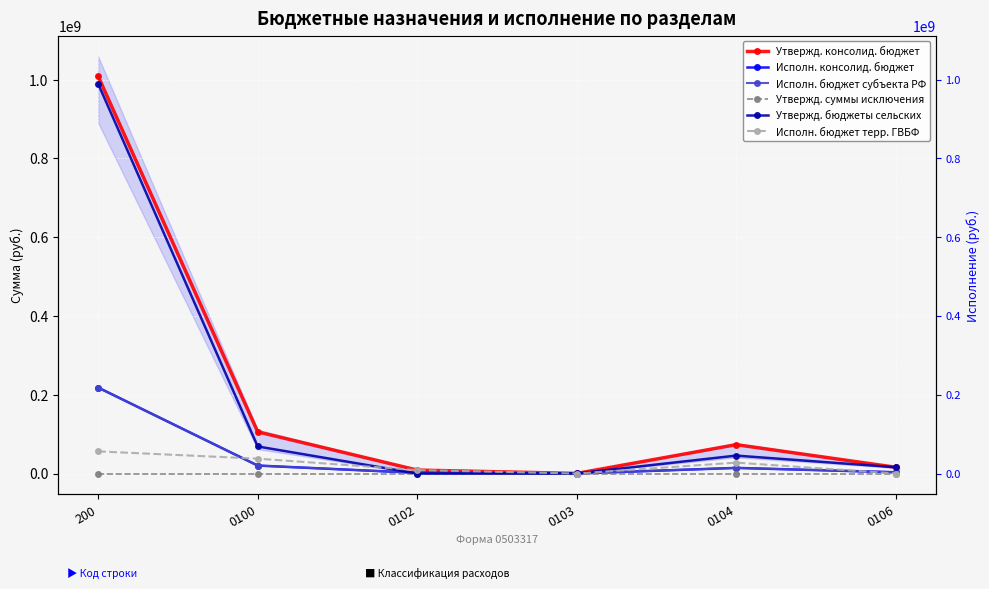

Reading left to right, list all the values displayed in this chart.

Утвержд. консолид. бюджет: 200=1008151807.1	0100=105824639.7	0102=8772450.0	0103=206000.0	0104=73263600.2	0106=15910604.0
Исполн. консолид. бюджет: 200=218151288.2	0100=20238183.1	0102=1728991.7	0103=35055.5	0104=14277130.0	0106=3186264.7
Исполн. бюджет субъекта РФ: 200=218151288.2	0100=20238183.1	0102=1728991.7	0103=35055.5	0104=14277130.0	0106=3186264.7
Утвержд. суммы исключения: 200=0.0	0100=0.0	0102=0.0	0103=0.0	0104=0.0	0106=0.0
Утвержд. бюджеты сельских: 200=988962919.3	0100=68730810.6	0102=0.0	0103=200000.0	0104=45514951.2	0106=15910604.0
Исполн. бюджет терр. ГВБФ: 200=56234387.9	0100=37760529.1	0102=8772450.0	0103=6000.0	0104=27748649.0	0106=0.0